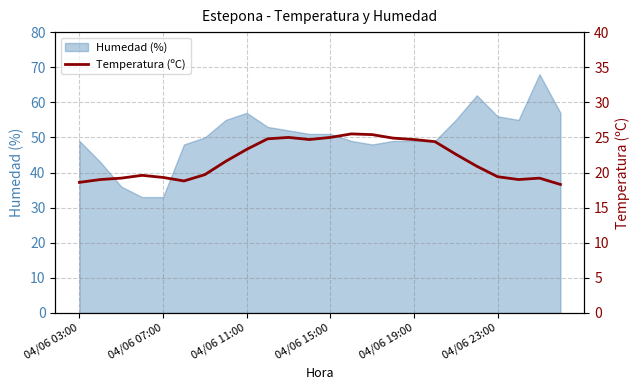

How many lines are shown in the chart?

1